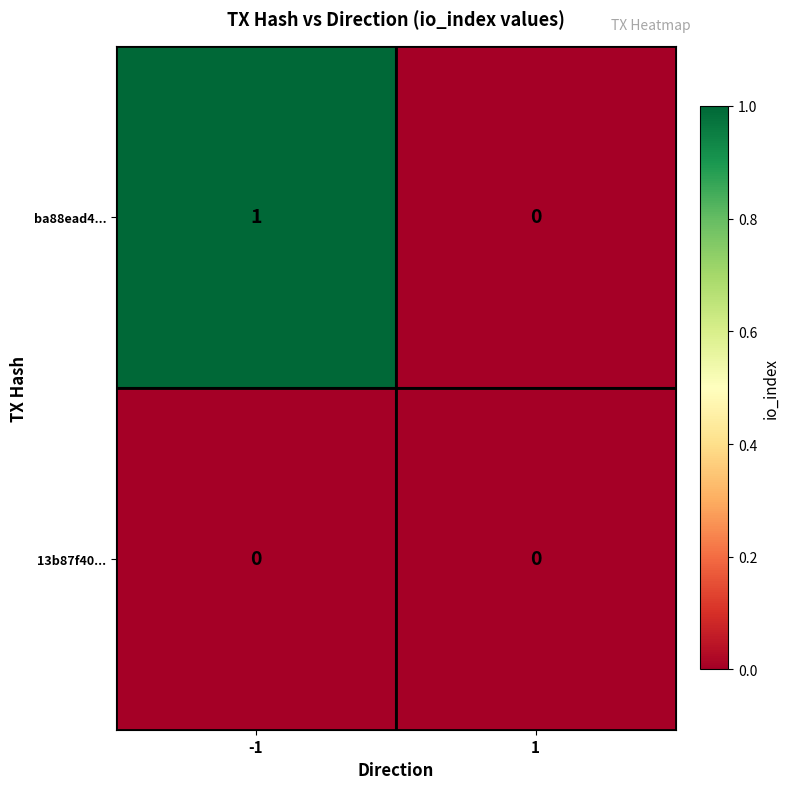

The 13b87f40... series shows 0 at 1. True or false?

True